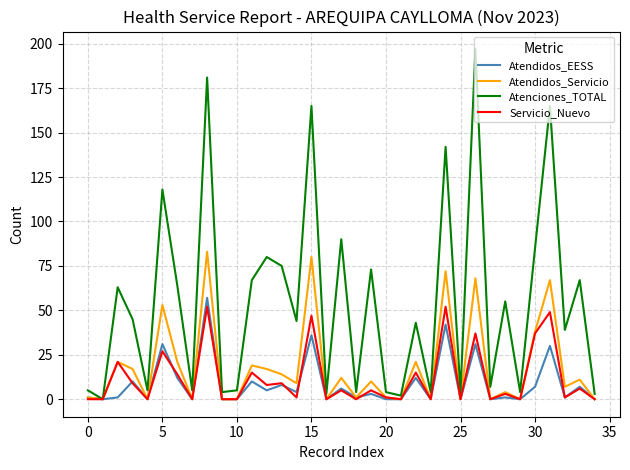

What is the highest value of the Atendidos_EESS series?

57